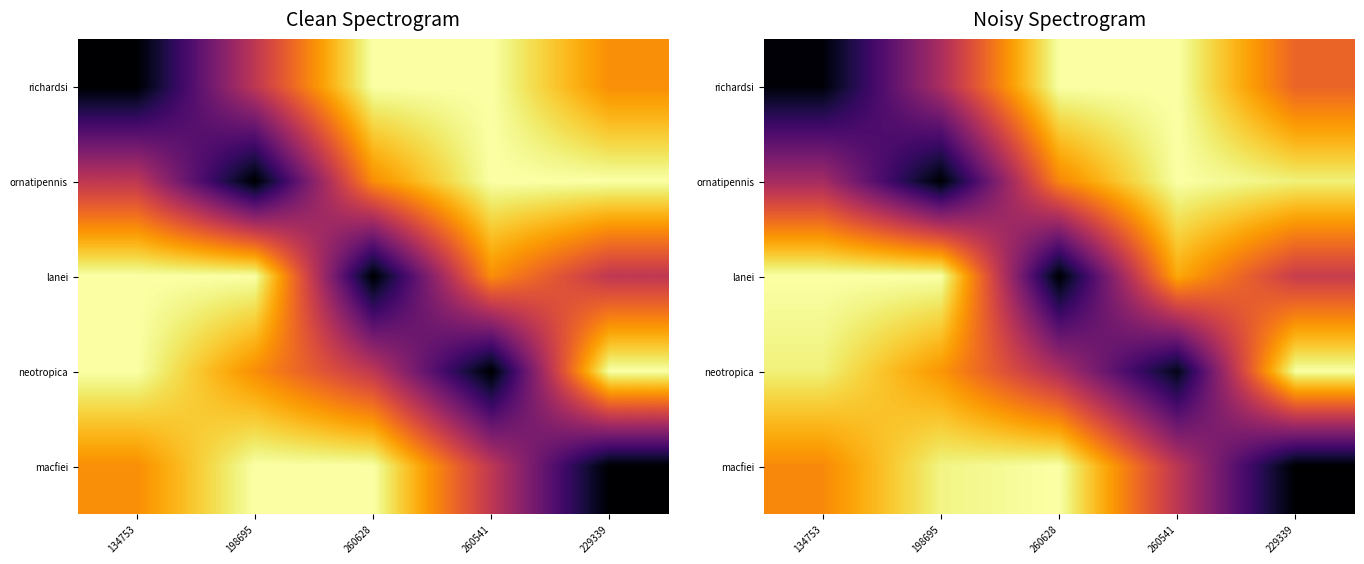

The ornatipennis series shows 0.7 at 260628. True or false?

True